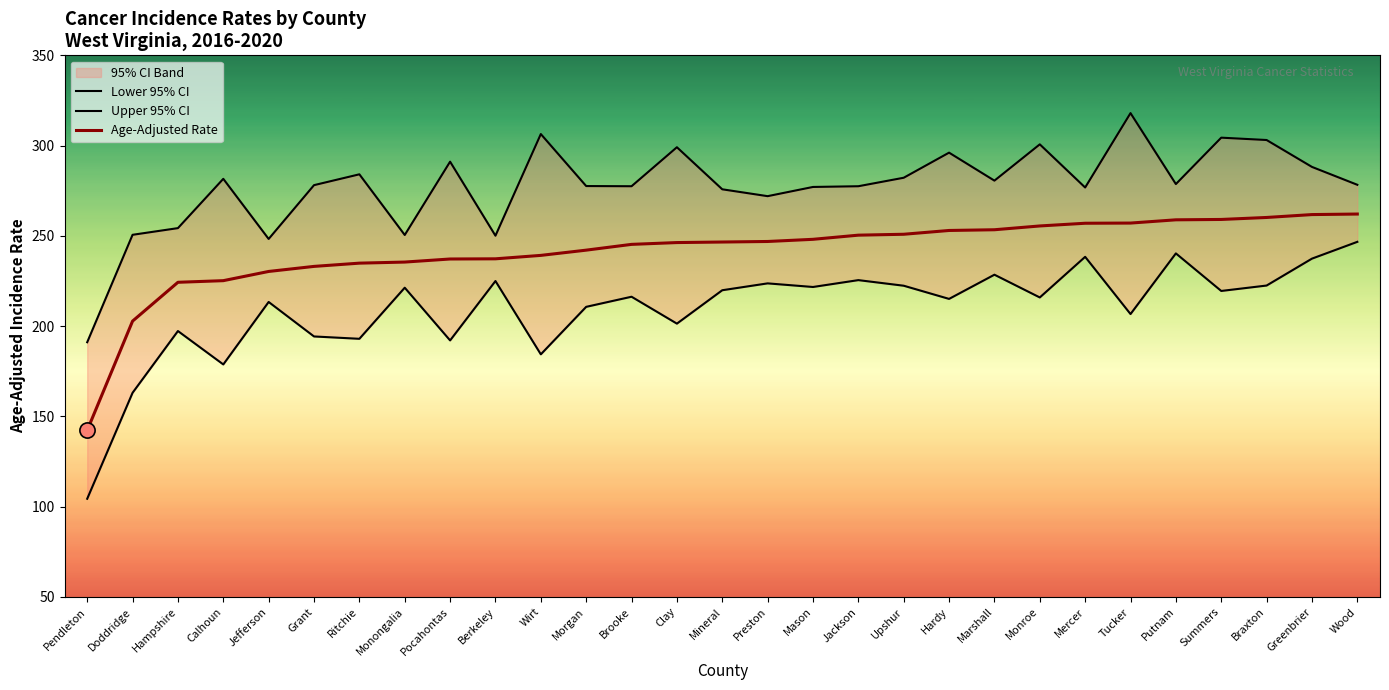

Is the value of Upper 95% CI at Putnam greater than the value of Age-Adjusted Rate at Jefferson?

Yes